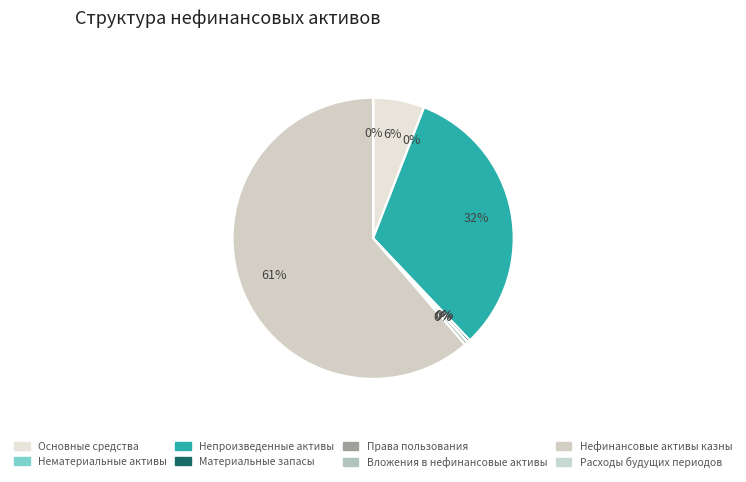

Which slice represents more than half of the pie?

Нефинансовые активы казны